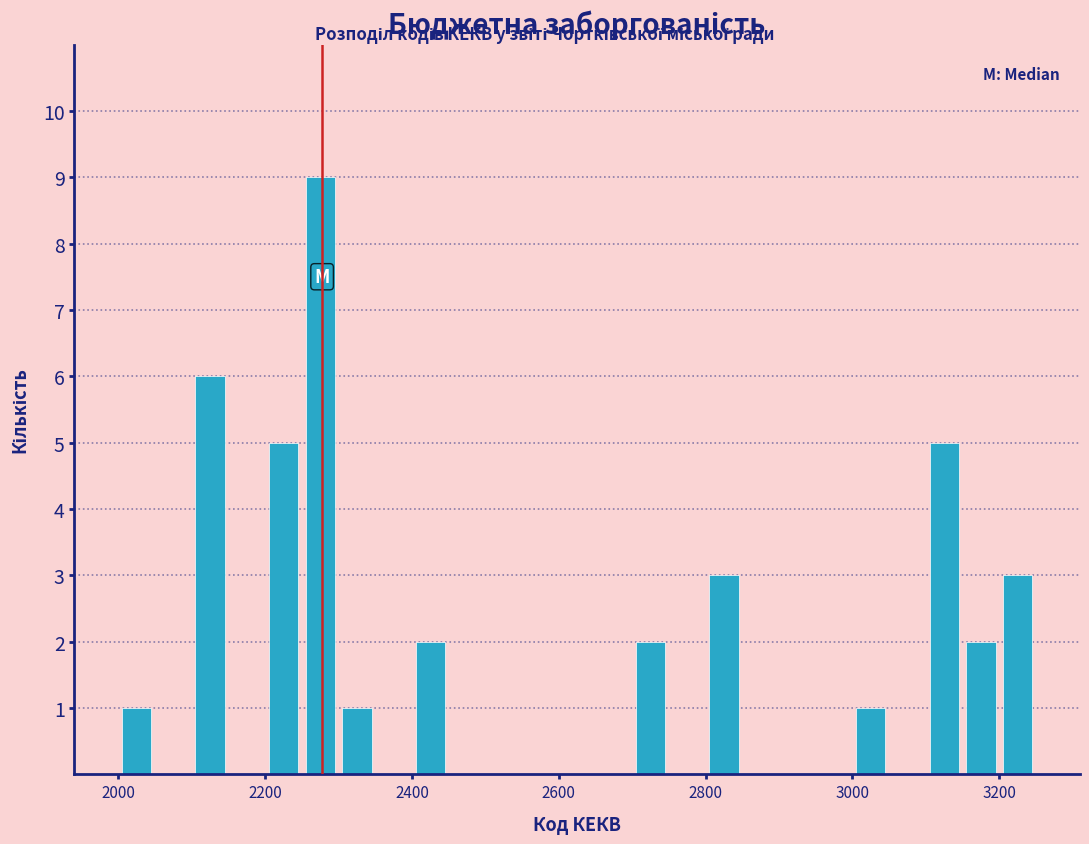

Around what value on the x-axis is the tallest bar? Give the approximate position of its centre, as read against the axis.

2280